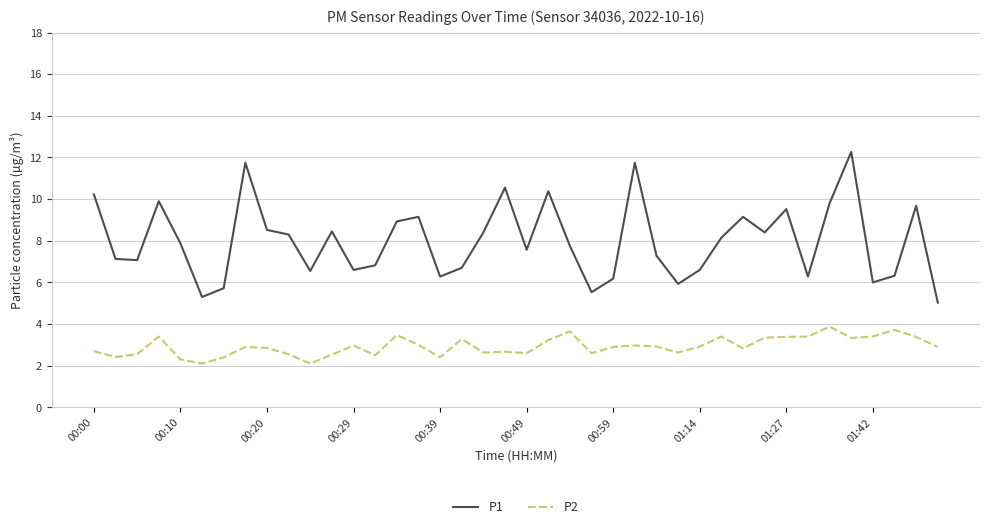

True or false: P2 and P1 intersect in this chart.

False